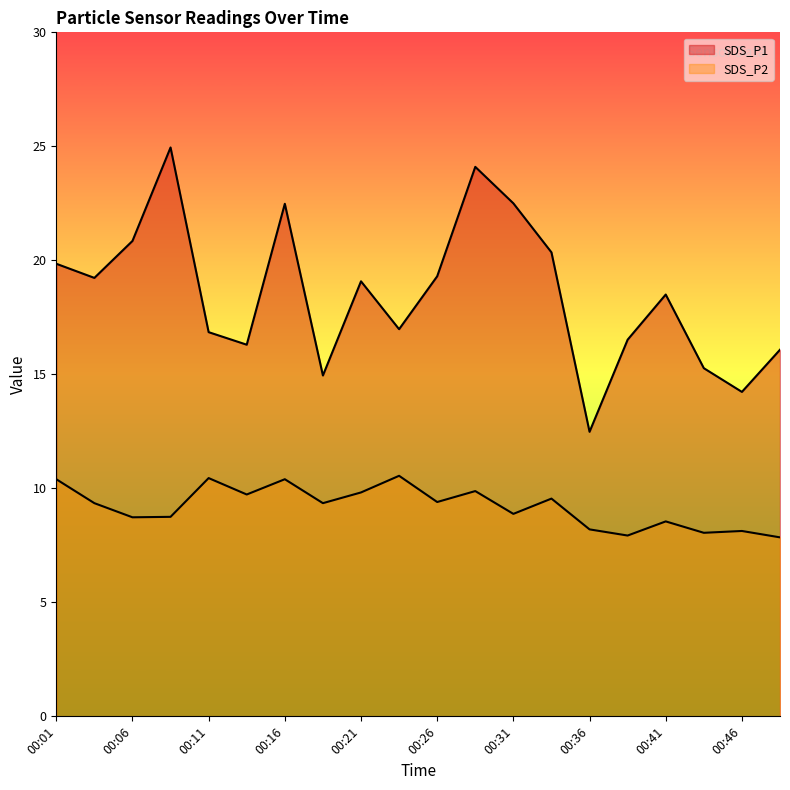

True or false: SDS_P2 has a value of 7.8 at 00:49.

True